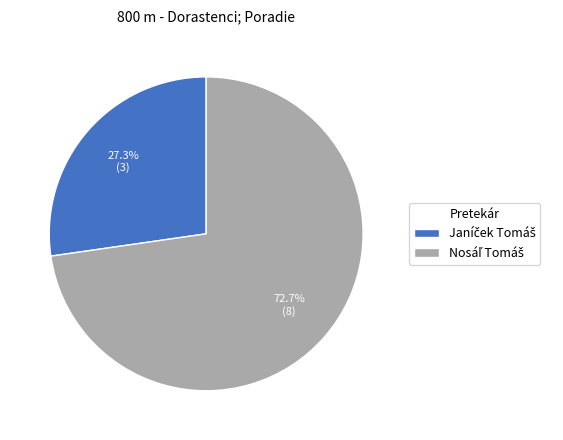

Is there any slice that represents more than half of the pie?

Yes